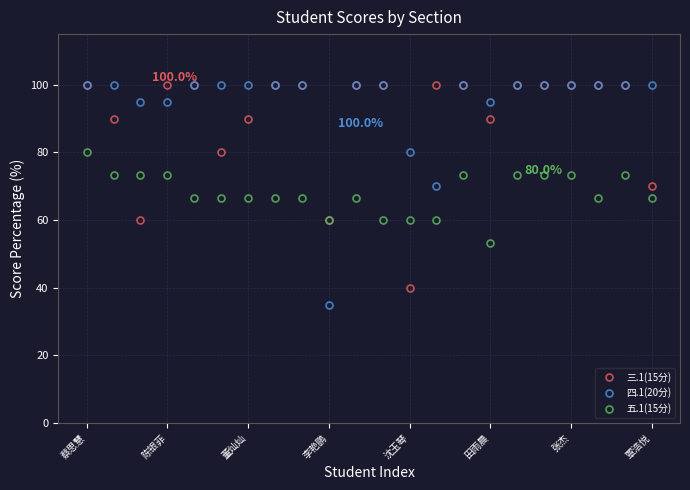

True or false: 五.1(15分) has more than 2 interior local peaks.

True